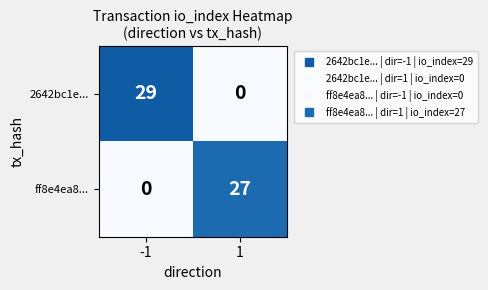

Reading left to right, list all the values displayed in this chart.

2642bc1e...: 29	0
ff8e4ea8...: 0	27